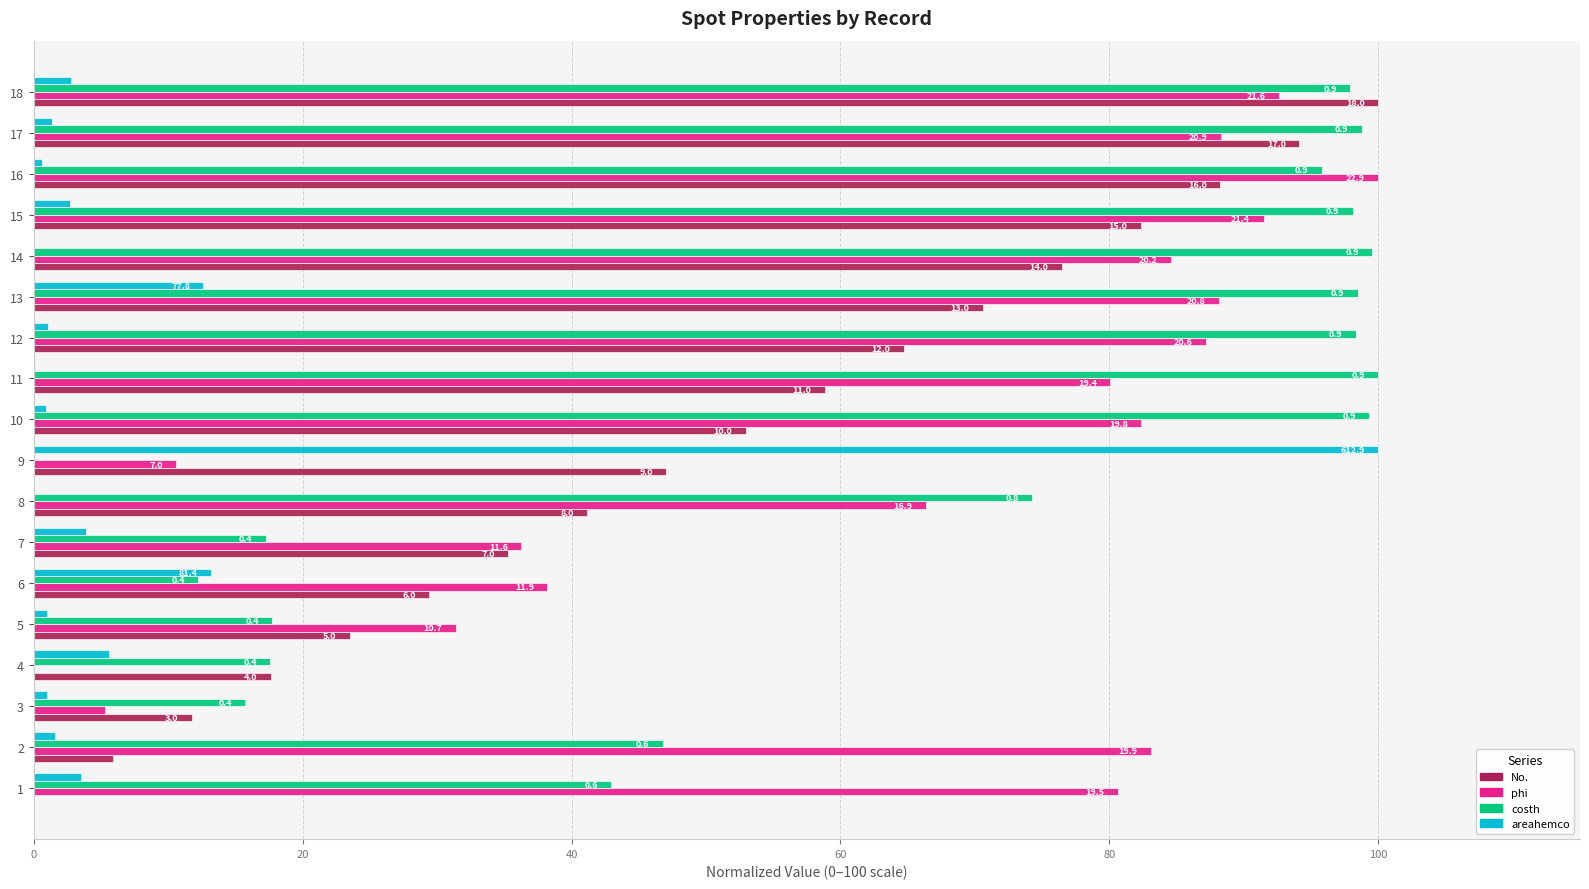

What is the maximum value for No.?

100.0